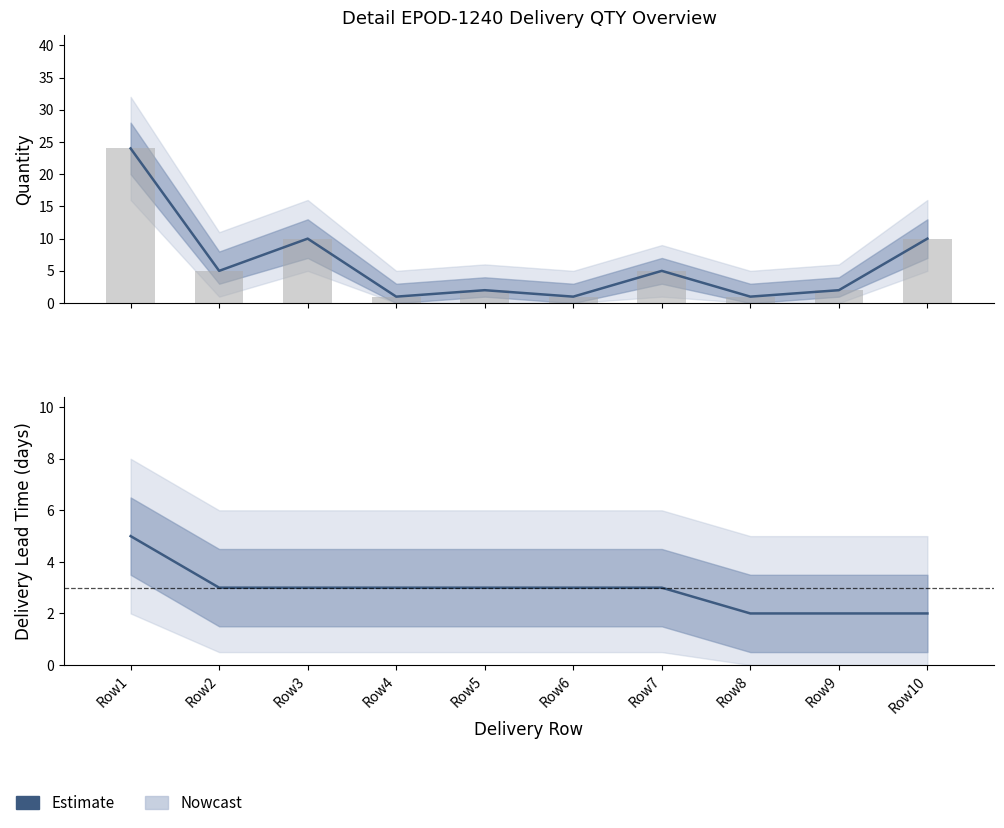

Which label corresponds to the largest value in the chart?

Row1